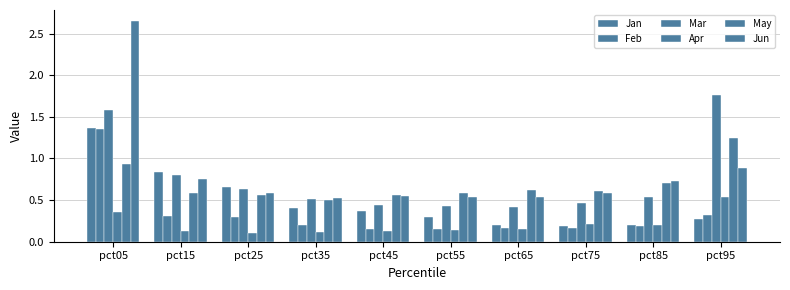

At pct25, list the series in order from largest to smallest.

Jan, Mar, Jun, May, Feb, Apr